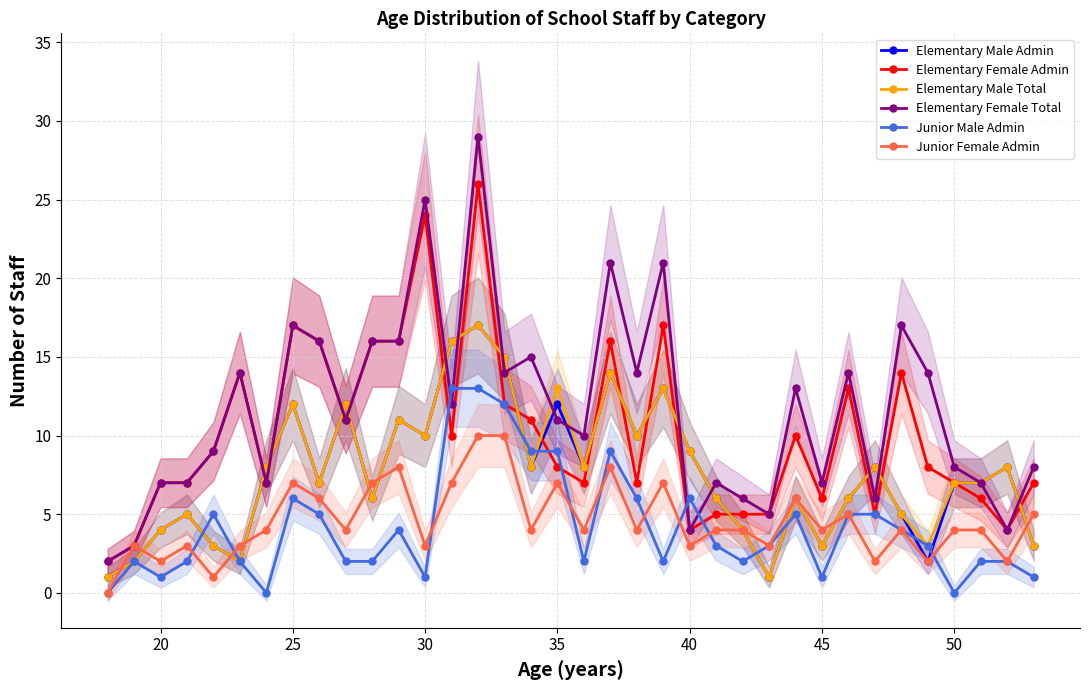

After their last crossing, which series has the higher values: Elementary Female Total or Elementary Male Total?

Elementary Female Total